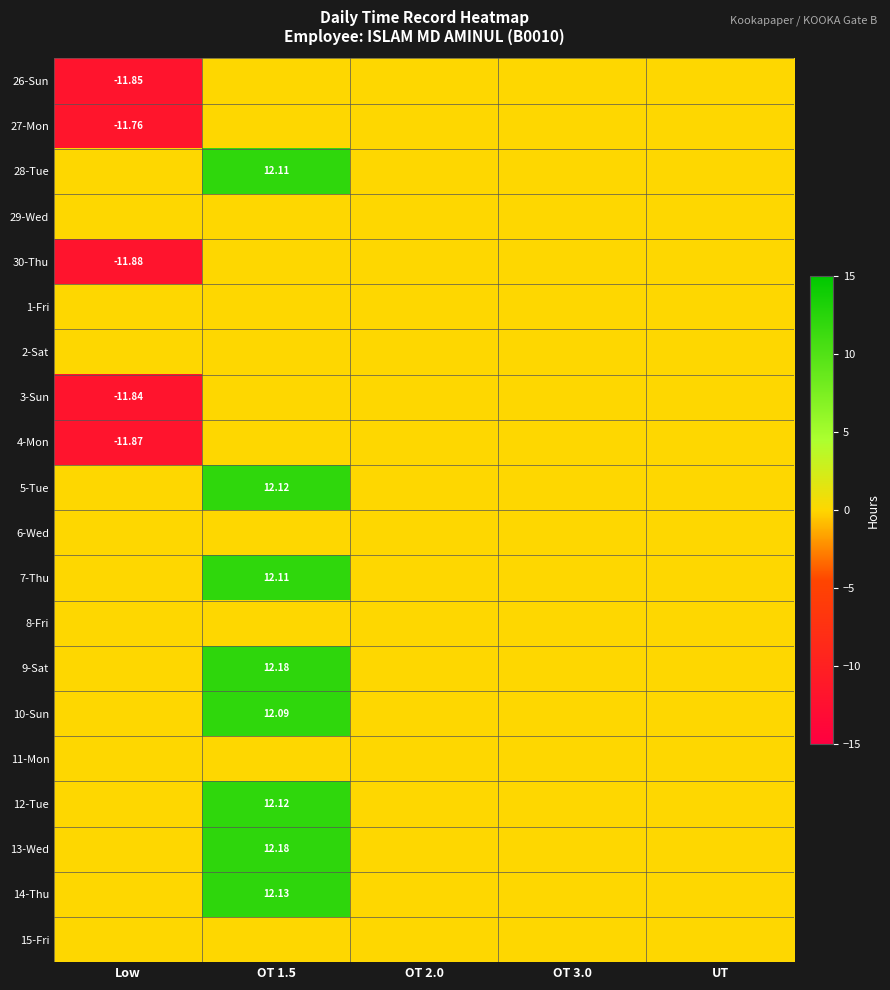

Between OT 3.0 and OT 2.0, which is larger?

OT 3.0